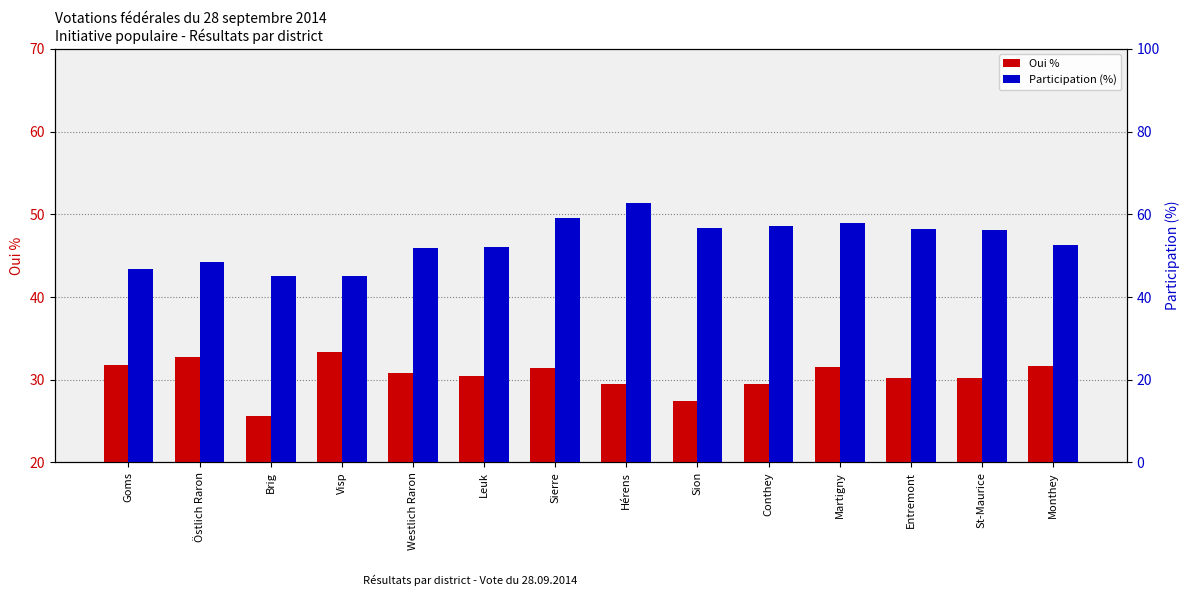

Rank the series by their average value, from highest to lowest.

Participation (%), Oui %